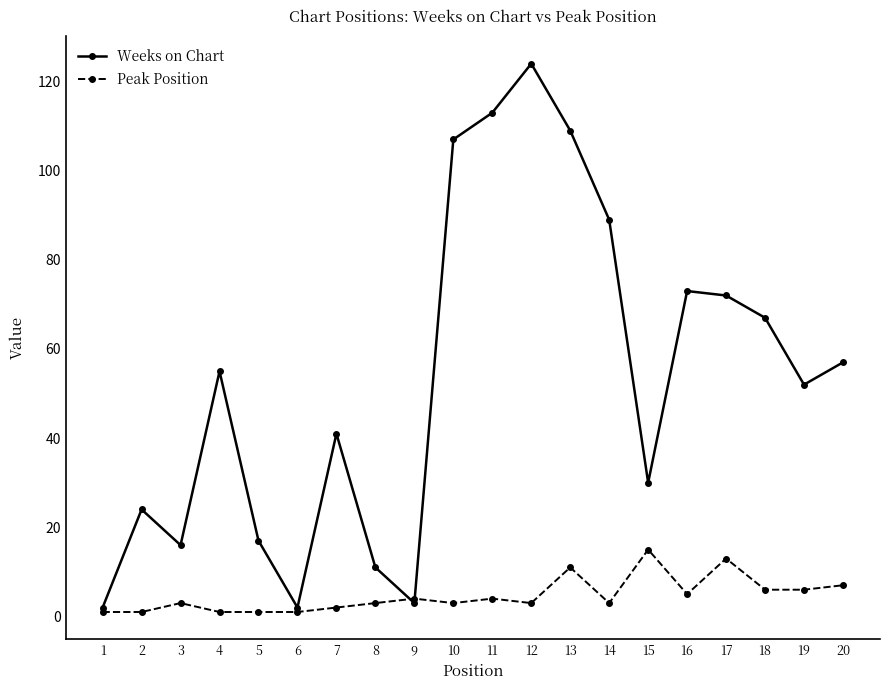

How many lines are shown in the chart?

2